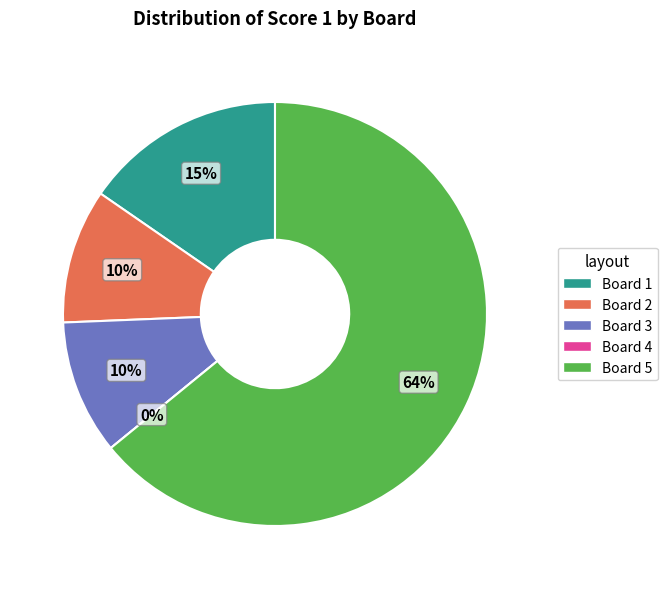

What is the total percentage of Board 5
Beneš Honza and Board 4
Deshpande Swapnil?

64.1%